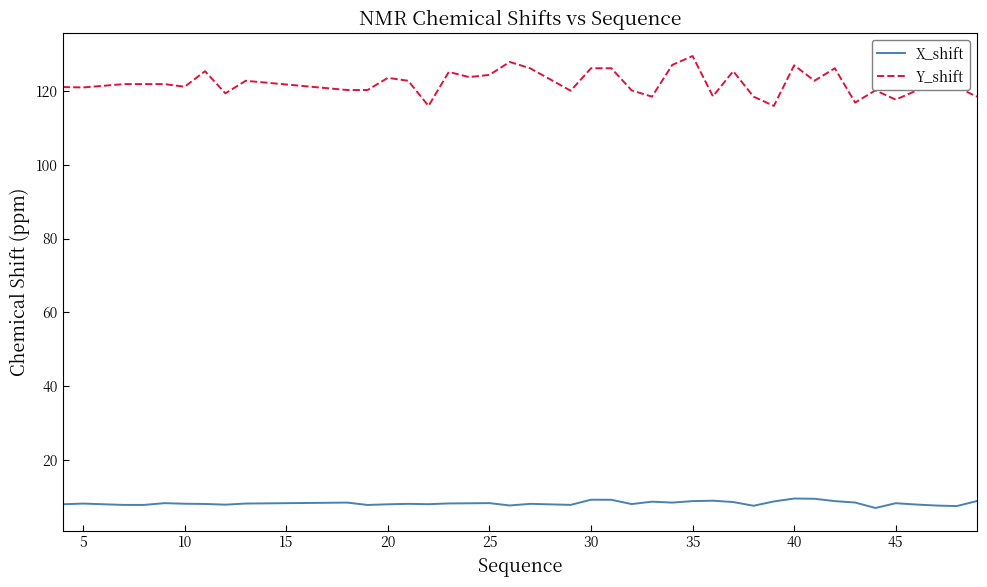

True or false: X_shift and Y_shift cross at least once.

False